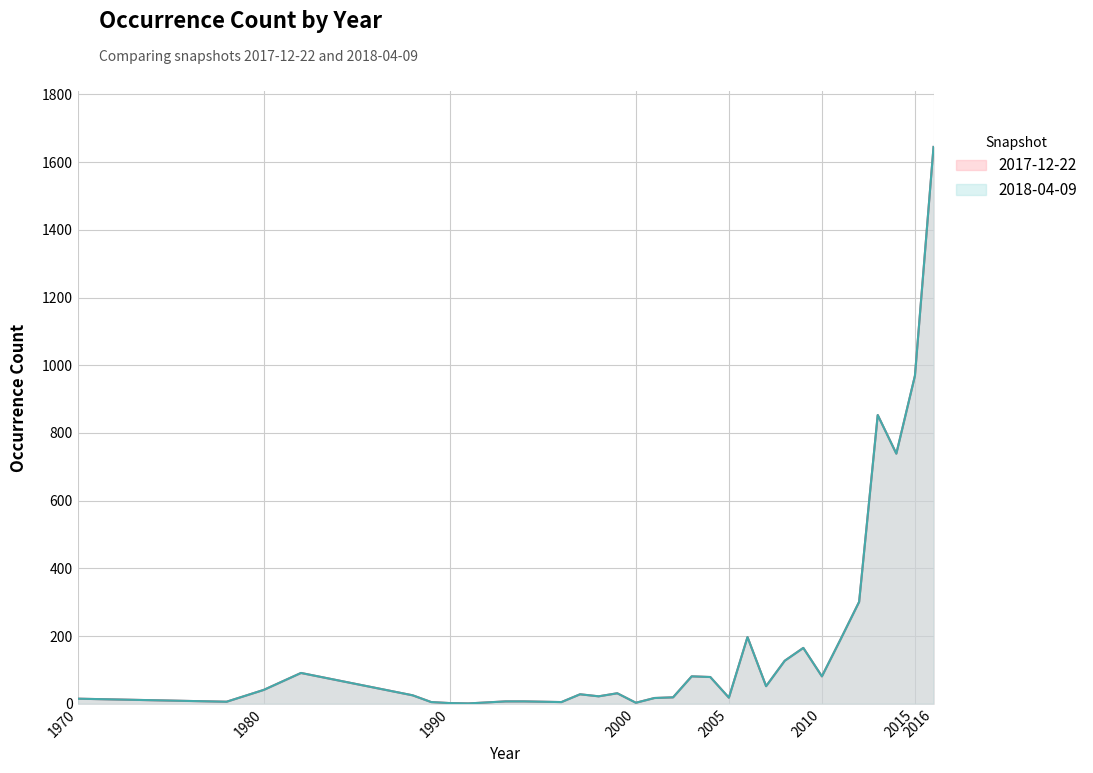

Rank the series by their maximum value, from highest to lowest.

2017-12-22, 2018-04-09